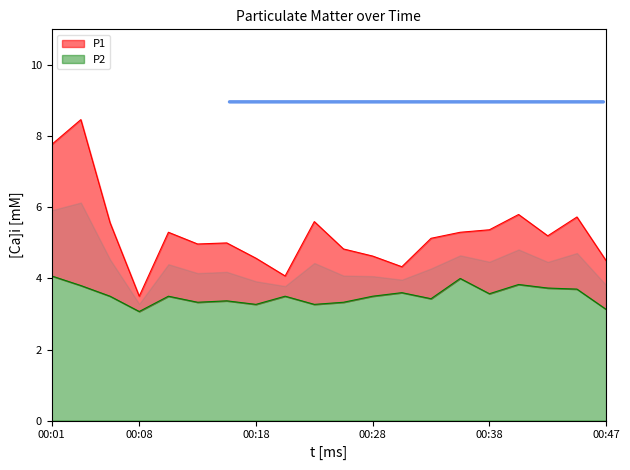

True or false: P1 and P2 cross at least once.

False